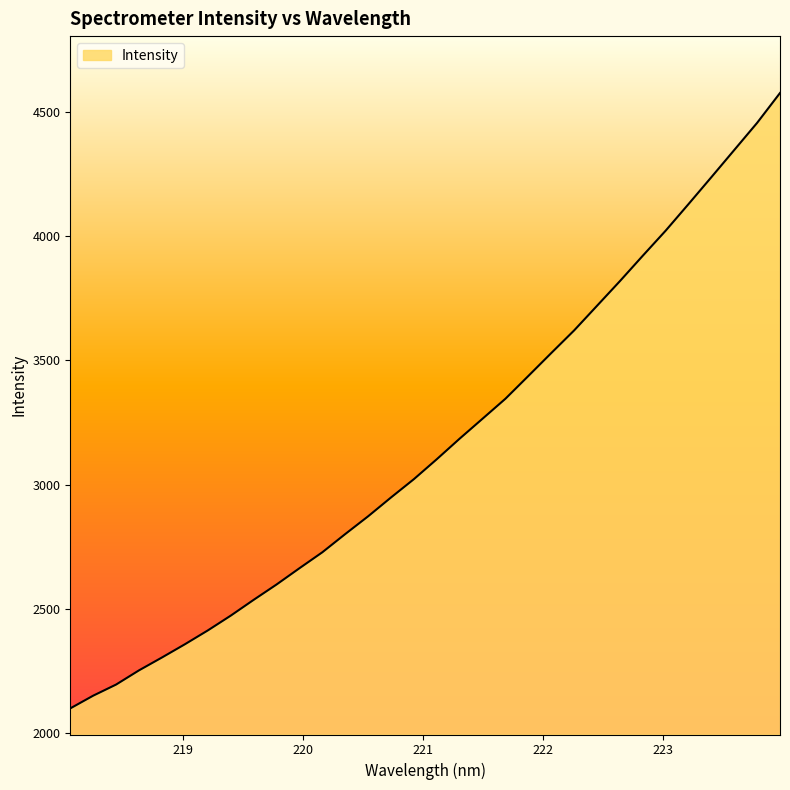

What is the smallest value displayed?

2099.9